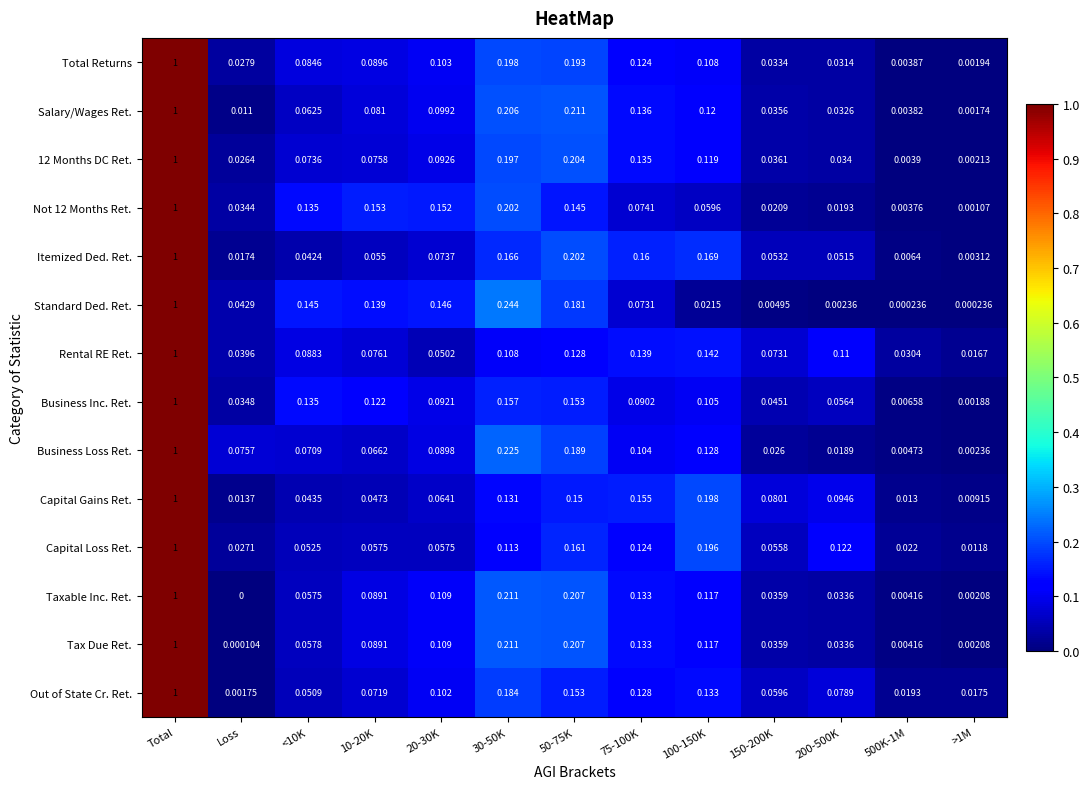

Which series has the widest spread of values?

Taxable Inc. Ret.